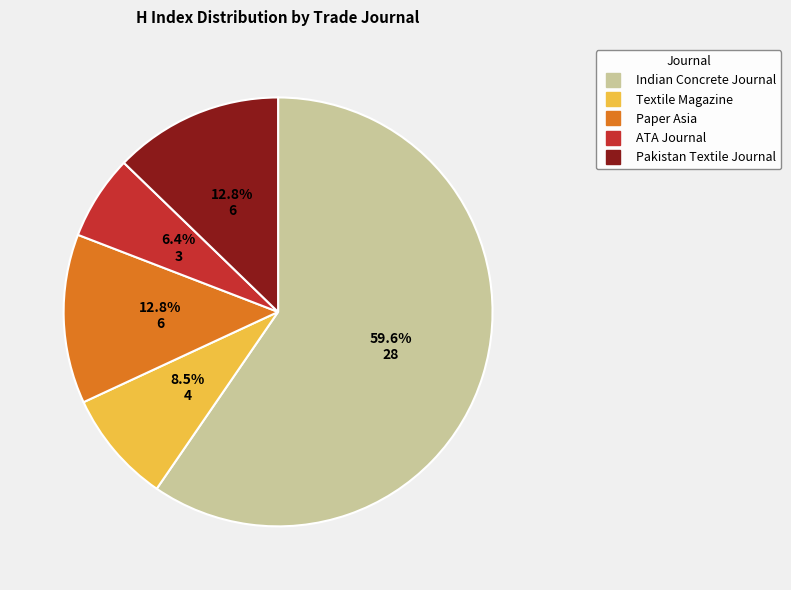

To the nearest percent, what is the difference between the largest and smallest slice percentages?

53%